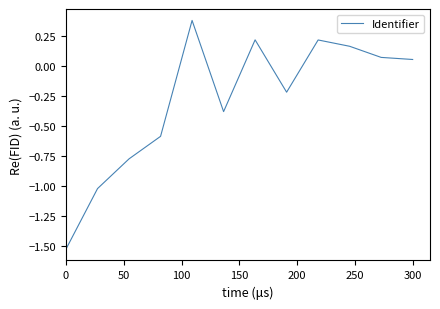

What is the maximum value shown in the chart?

0.4